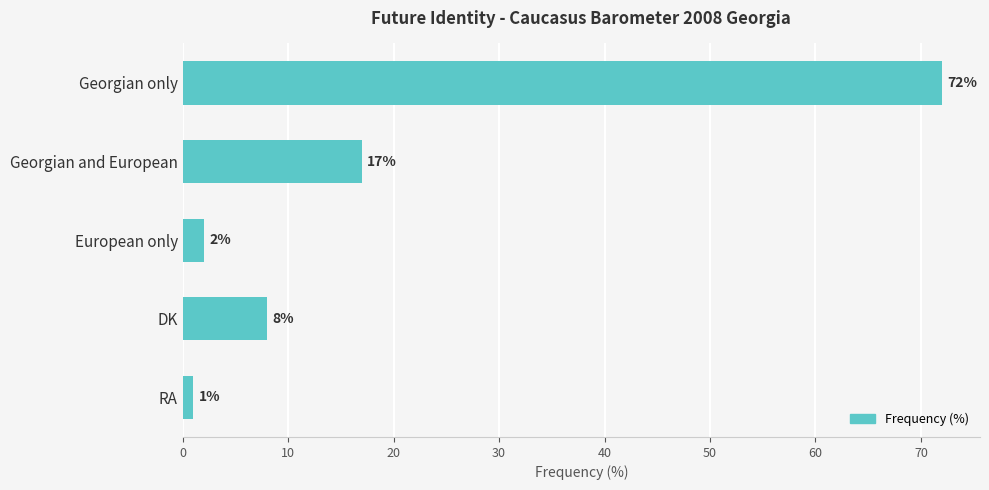

Are the bars horizontal?

Yes